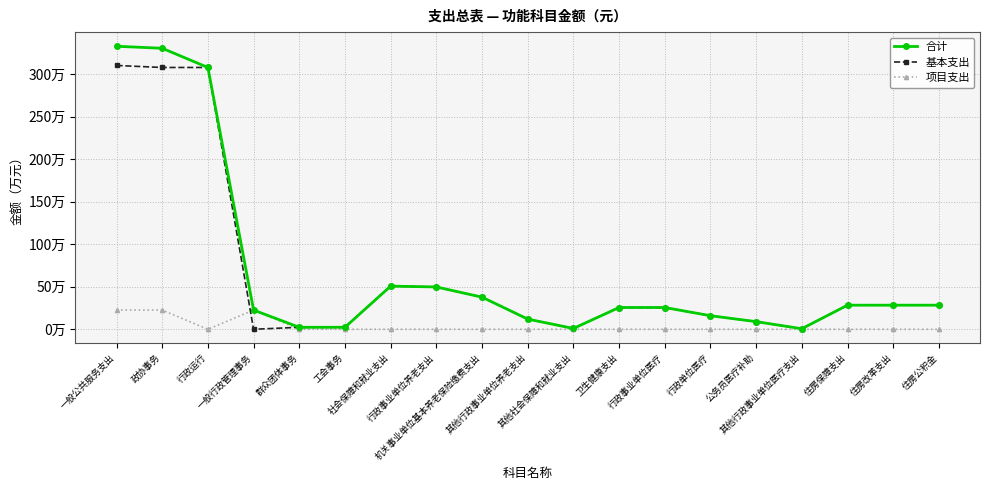

Is this an area chart (filled region under the line)?

No